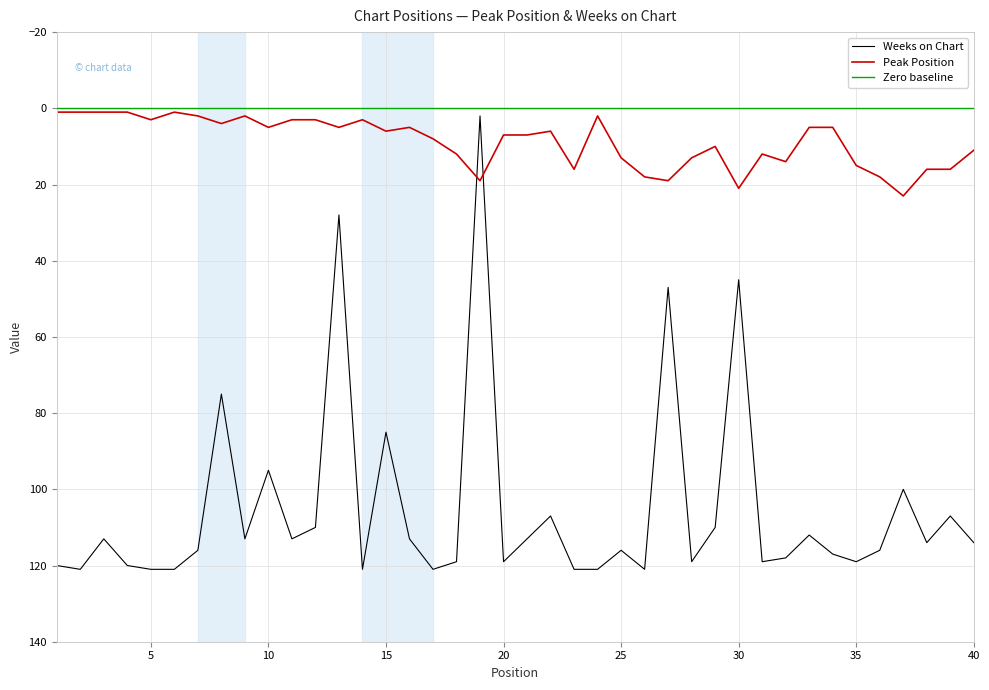

How many interior local peaks does the Peak Position series have?

11